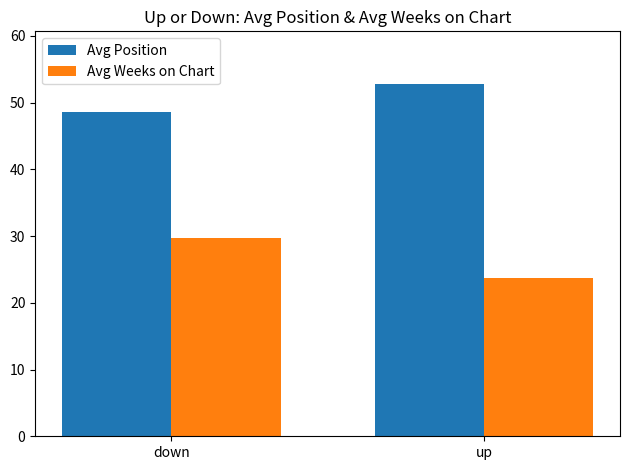

Which series has the largest total across all categories?

Avg Position